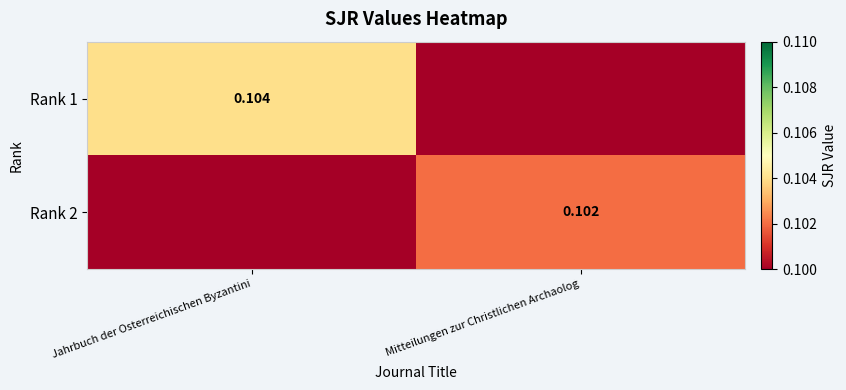

The value of Rank 2 at Mitteilungen zur Christlichen Archaolog is 0.1. True or false?

True